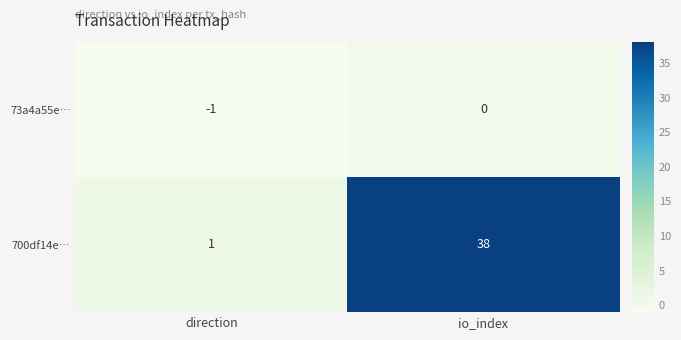

Where is 73a4a55e… nearest to the value 0?

io_index